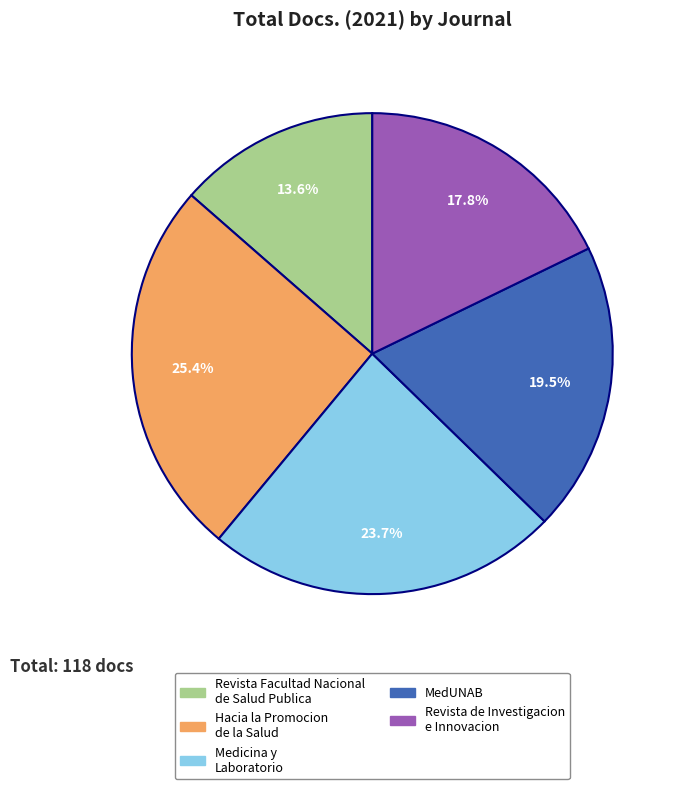

Rank the categories by value from lowest to highest.

Revista Facultad Nacional de Salud Publica, Revista de Investigacion e Innovacion, MedUNAB, Medicina y Laboratorio, Hacia la Promocion de la Salud